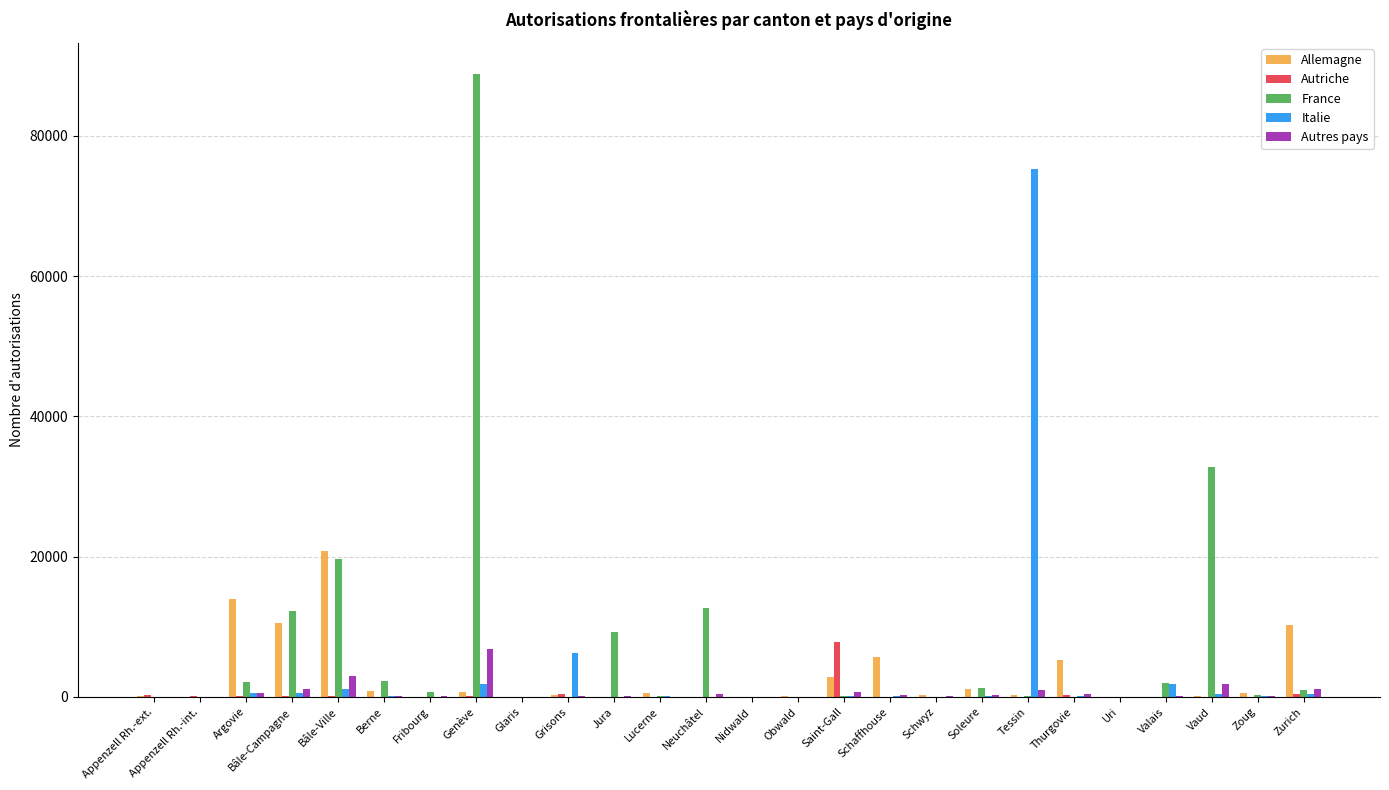

What is the greatest value displayed?

88824